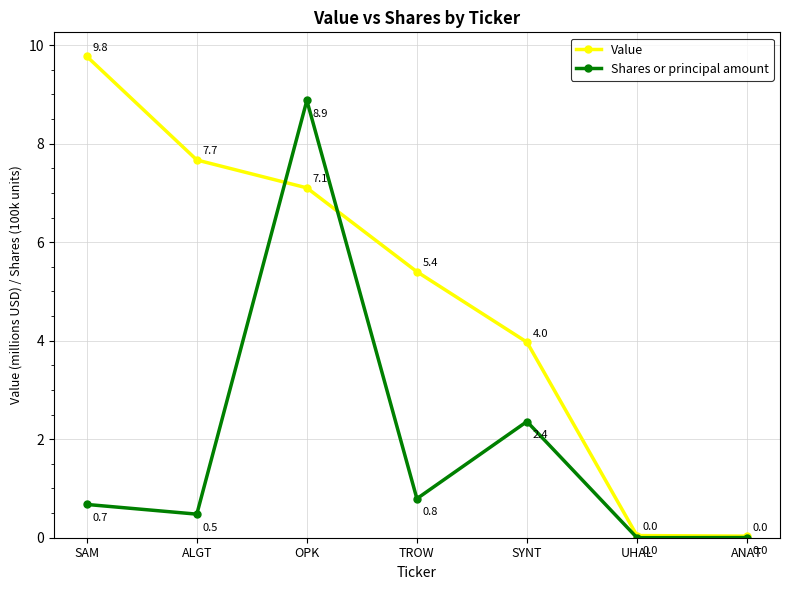

Between which two adjacent categories do Shares or principal amount and Value first intersect?

ALGT and OPK